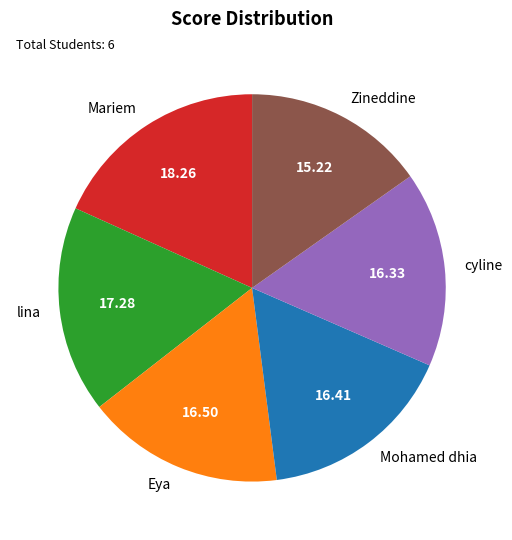

Which slice is the largest?

Mariem